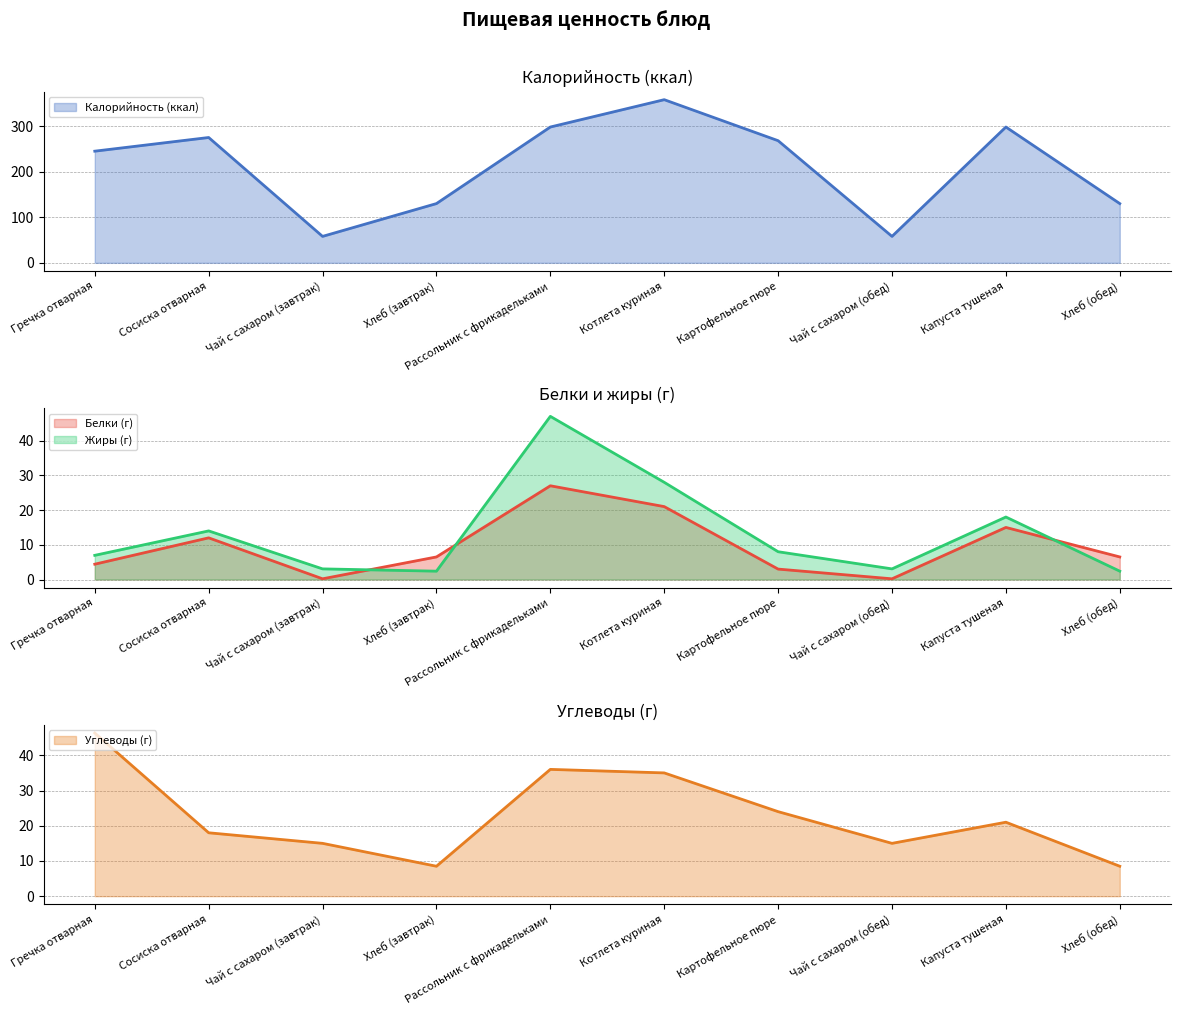

What position from the left is Хлеб (завтрак)?

4